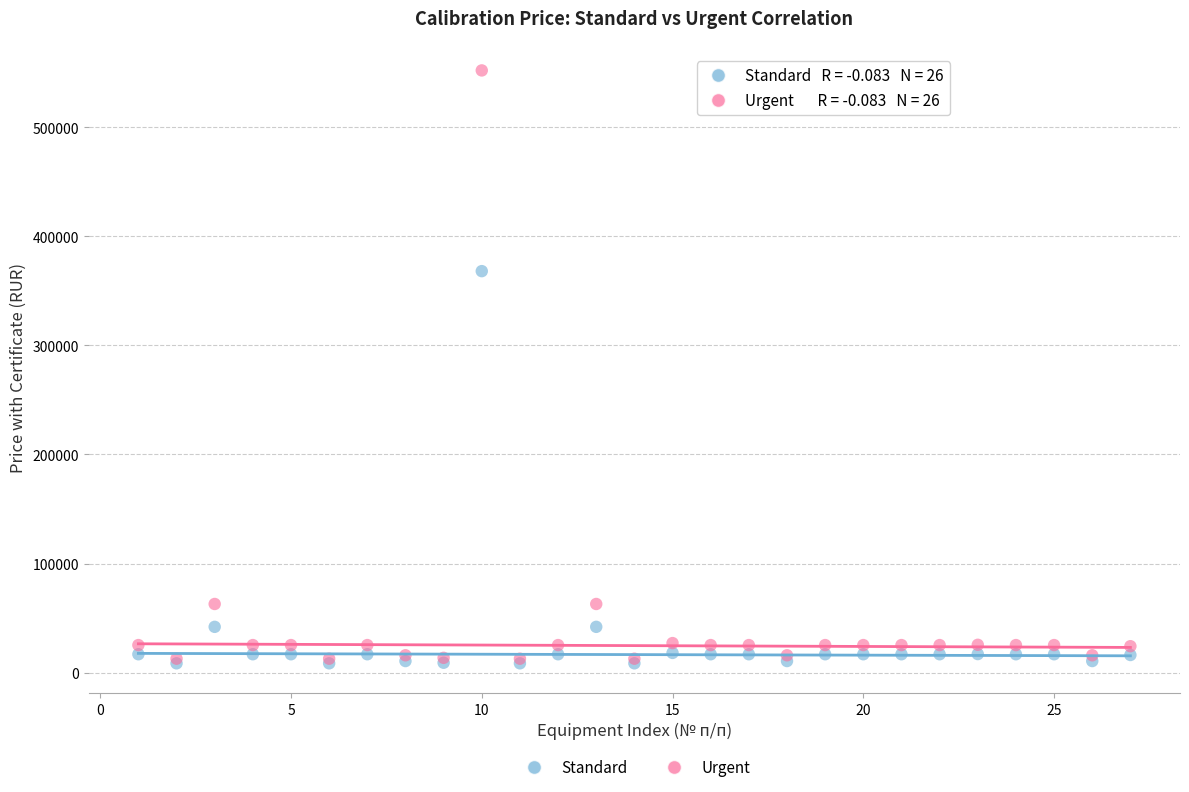

Across all series, what Y value is closest to 280365?

368160.0